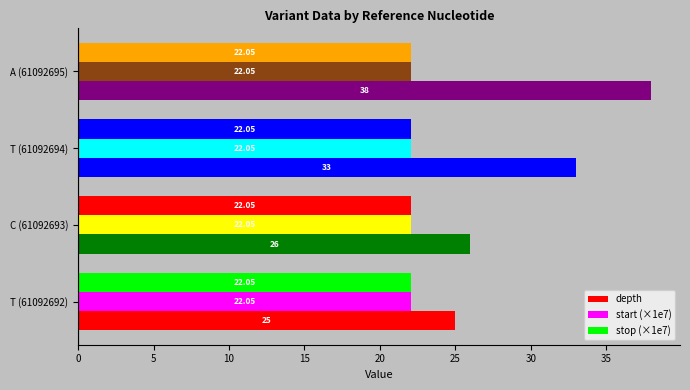

Count the number of categories in the chart.

4